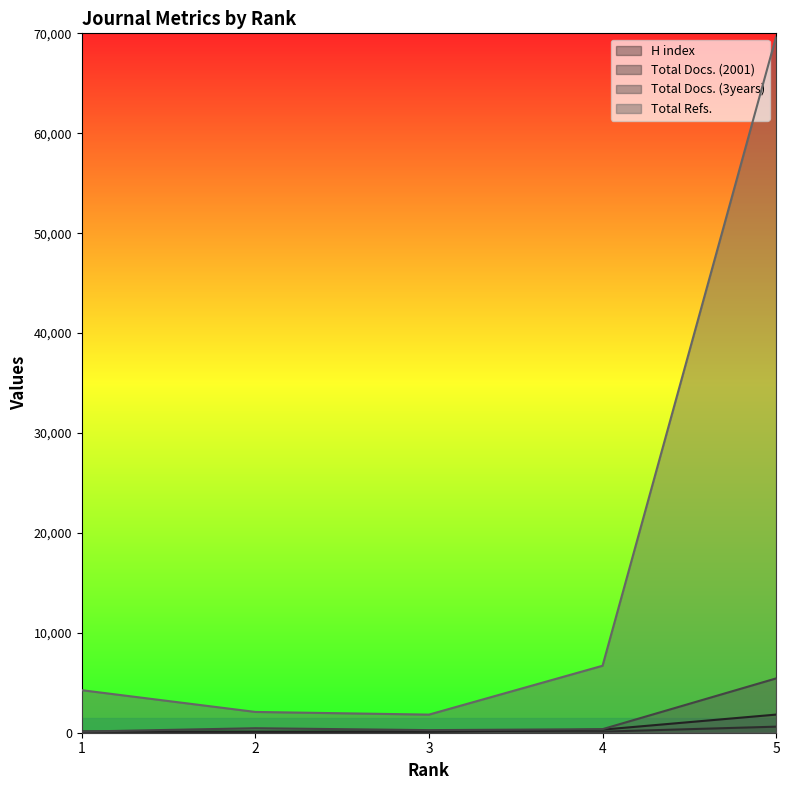

Count the number of data series in this chart.

4